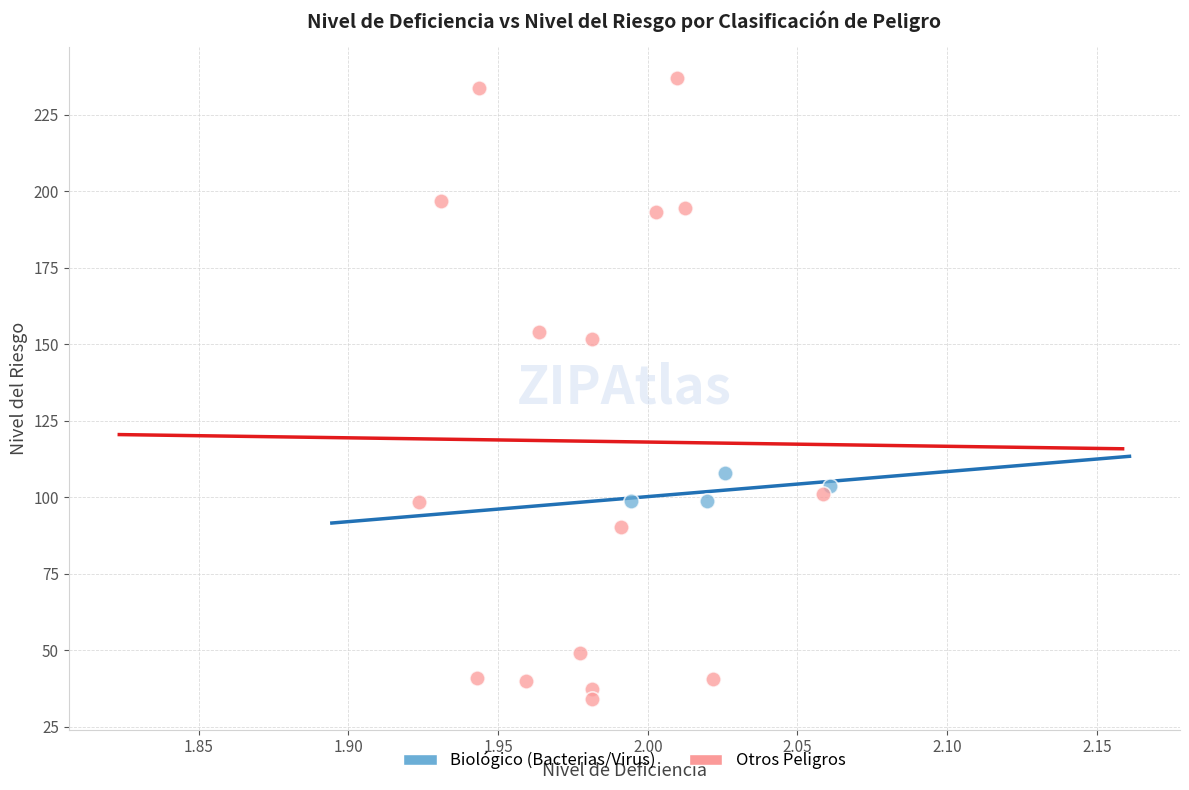

Which series has the widest spread of Y values?

Otros Peligros